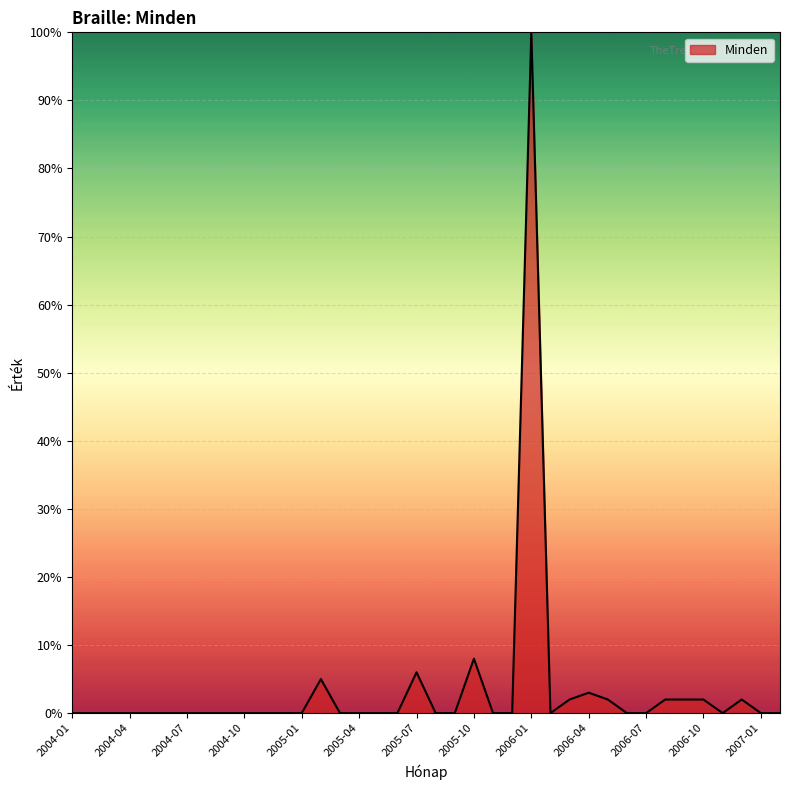

What is the maximum value shown in the chart?

100